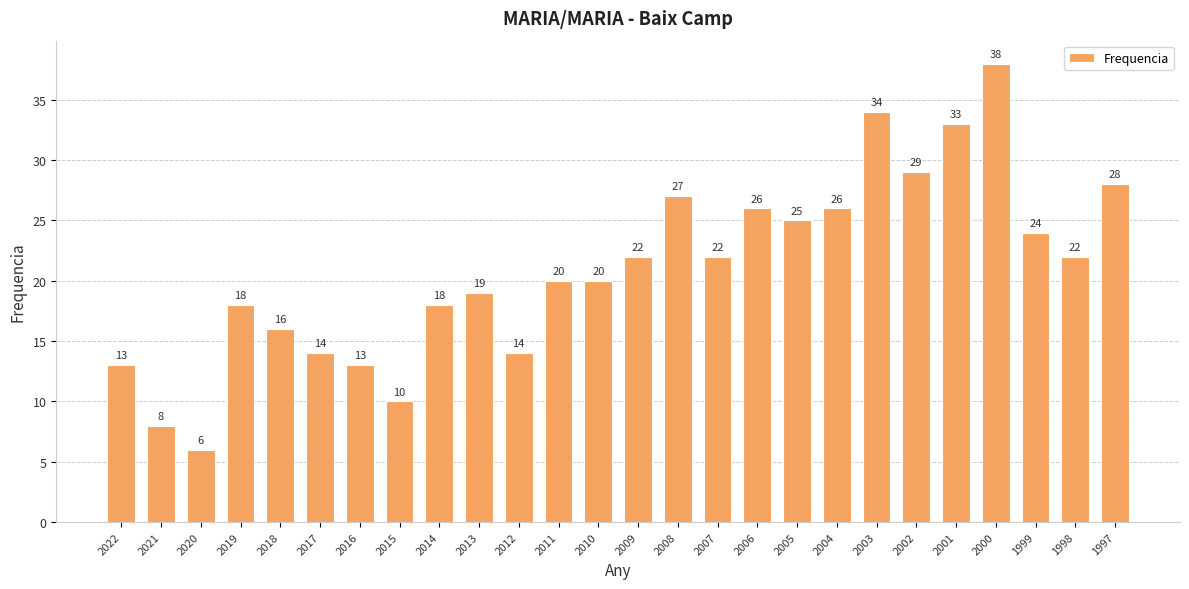

Read the value at 2000.

38